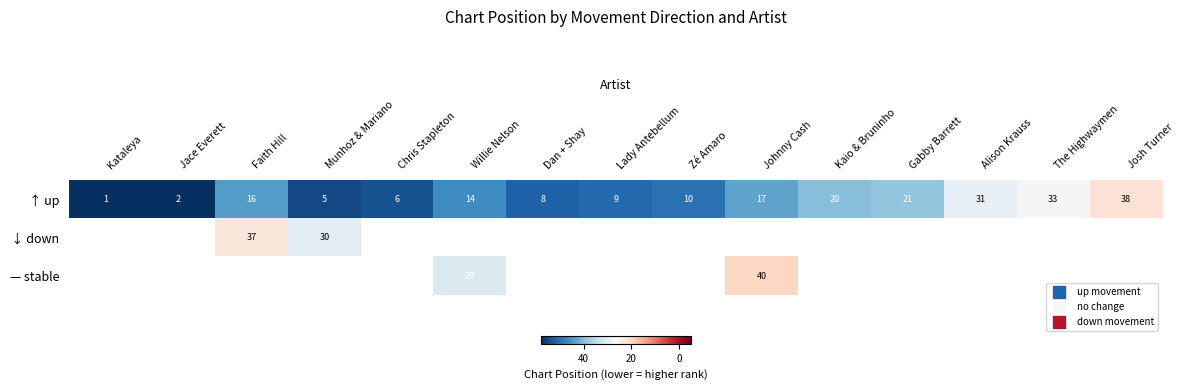

Which series has the widest spread of values?

↑ up